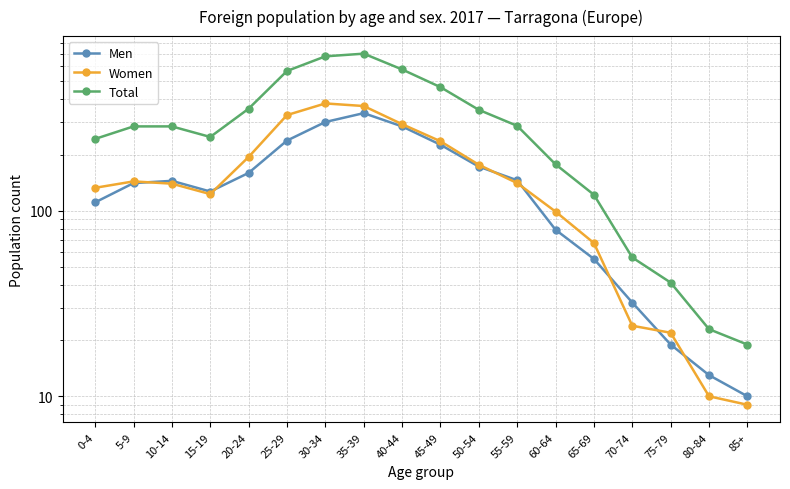

Does the chart display data point markers on the line(s)?

Yes